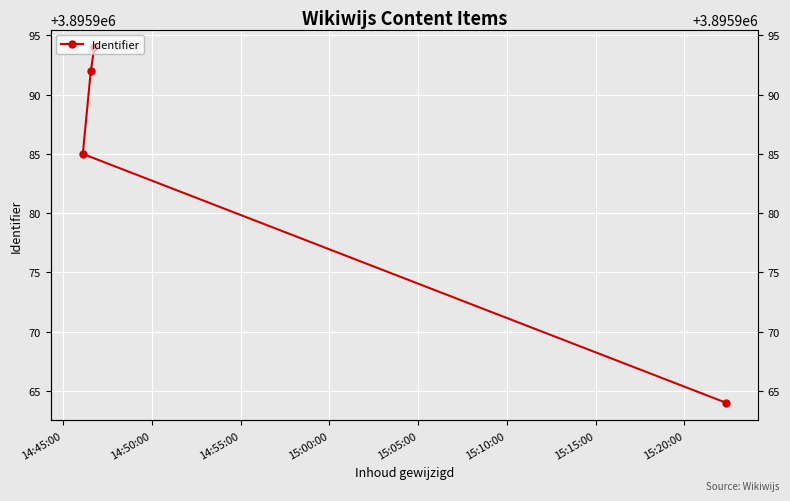

Is this an area chart (filled region under the line)?

No